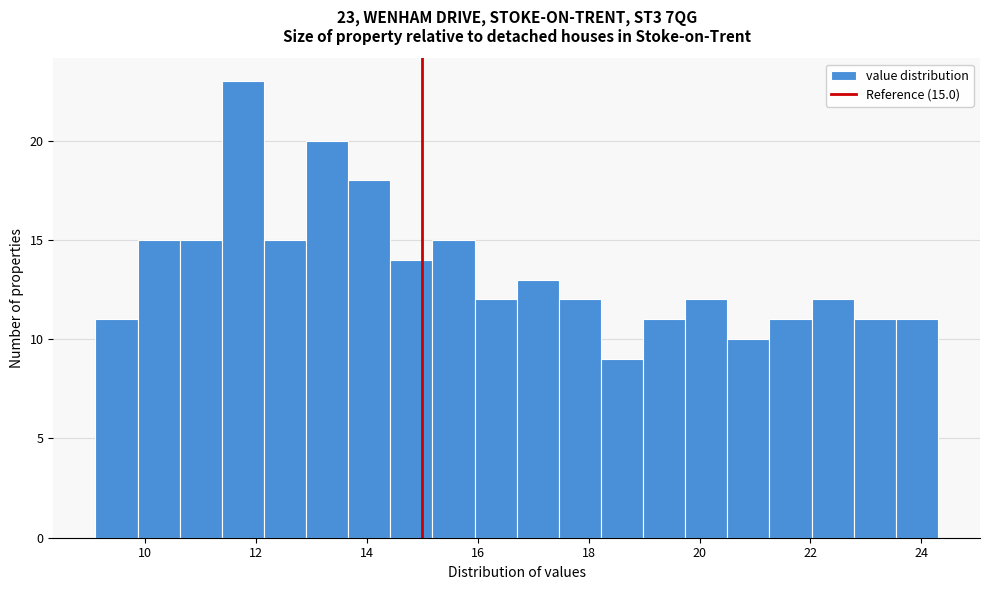

Read against the x-axis, roughly where is the centre of the tallest bar?

11.8